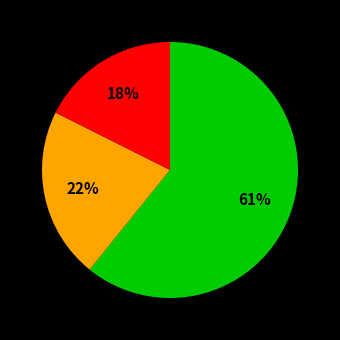

To the nearest percent, what is the average slice percentage?

33%